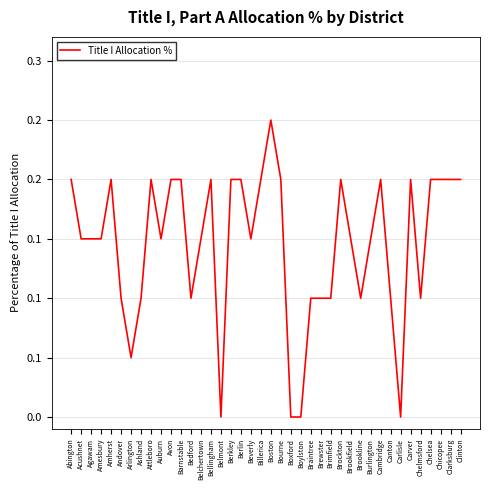

Is this an area chart (filled region under the line)?

No